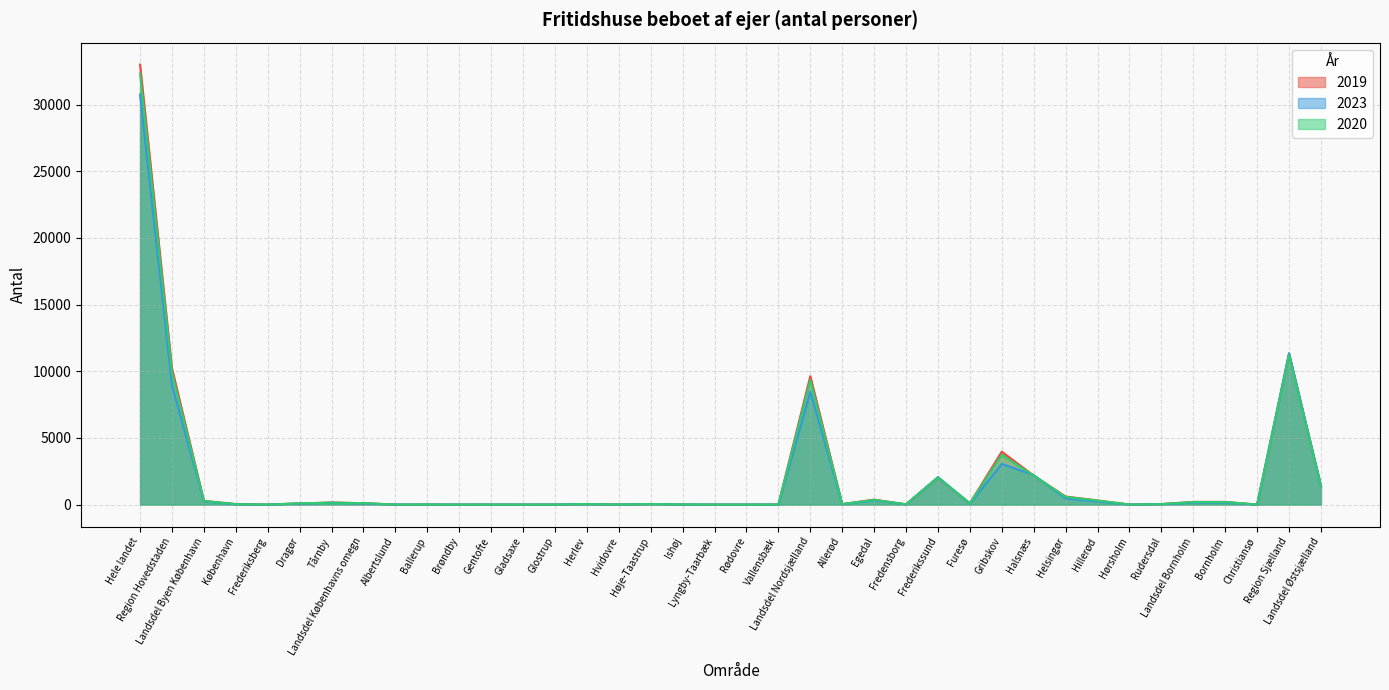

How many data points does each series have?

38